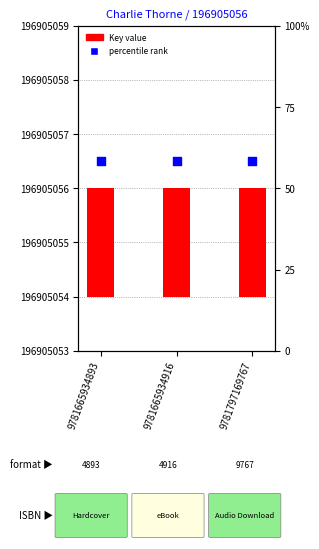

Which series contains the lowest Y value?

Key value